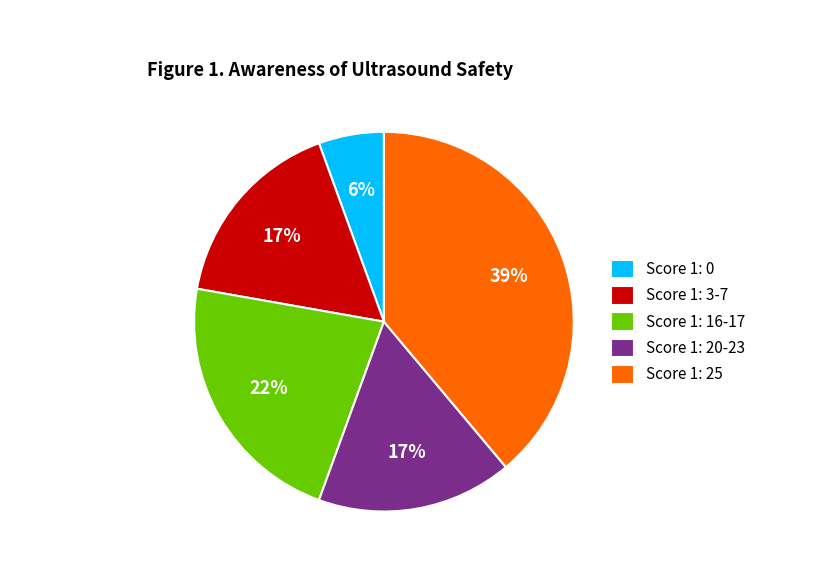

What percentage is the Score 1: 20-23 slice, to the nearest percent?

17%